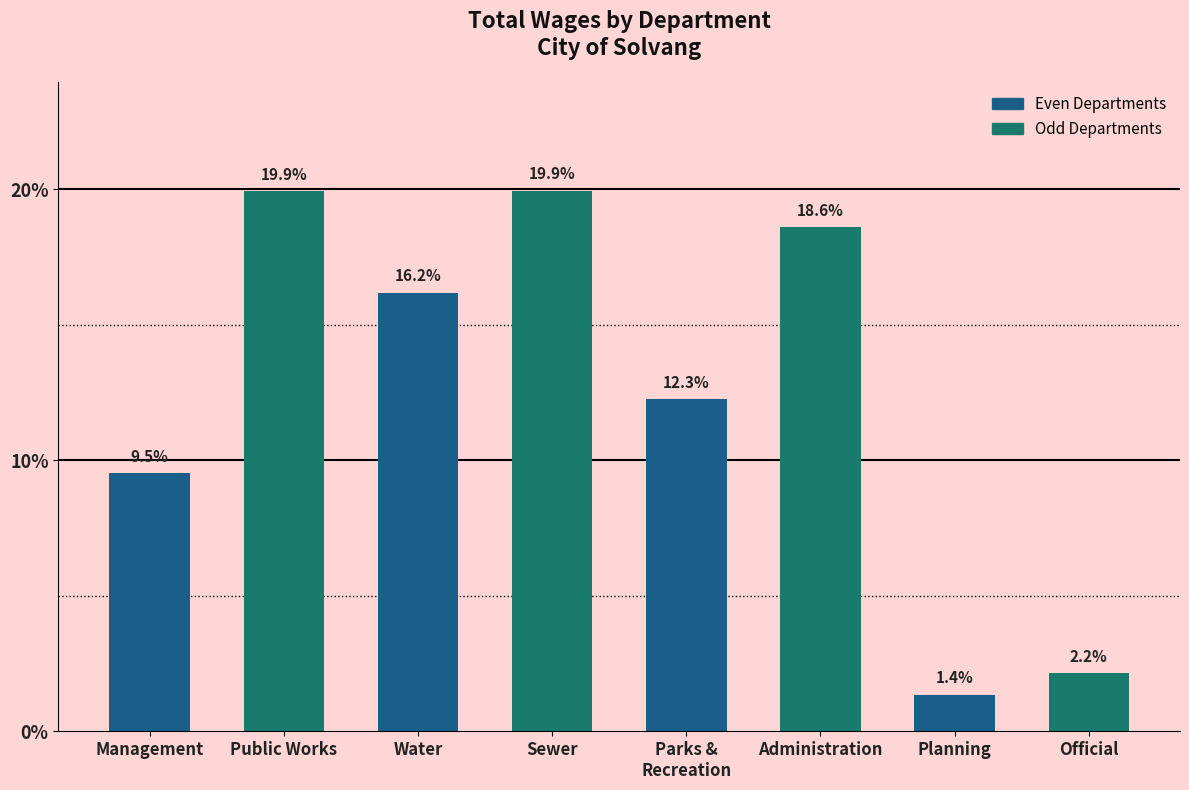

The value at Parks &
Recreation is 12.3. True or false?

True